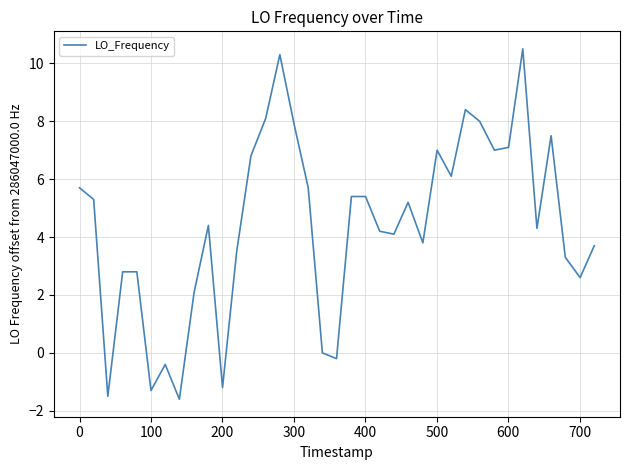

What is the minimum value shown in the chart?

-1.6